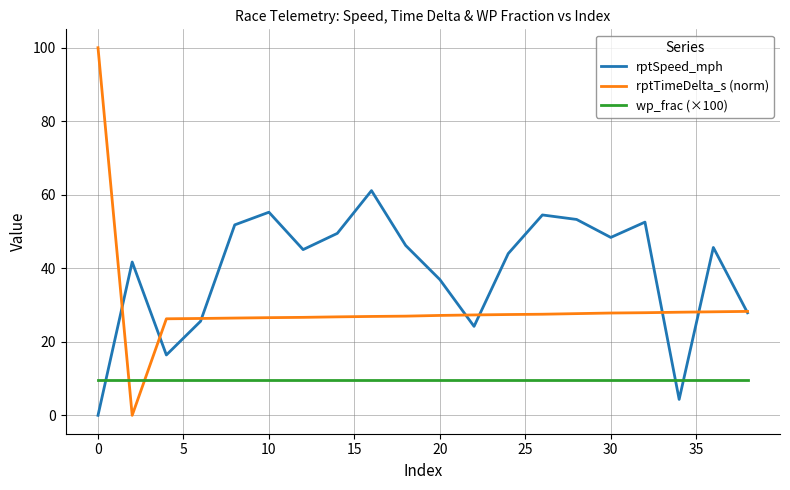

What is the greatest value displayed?

100.0